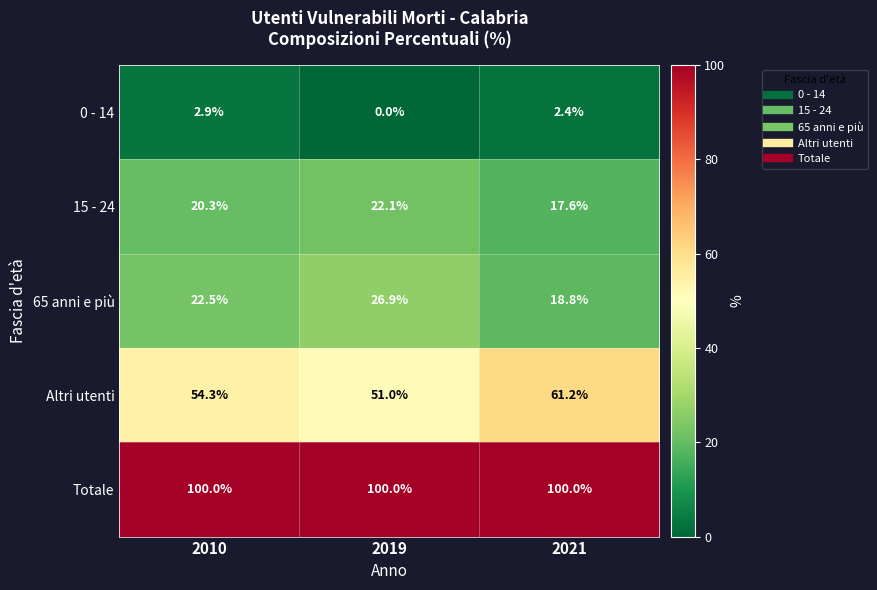

Reading left to right, list all the values displayed in this chart.

0 - 14: 2.9	0.0	2.4
15 - 24: 20.3	22.1	17.6
65 anni e più: 22.5	26.9	18.8
Altri utenti: 54.3	51.0	61.2
Totale: 100.0	100.0	100.0